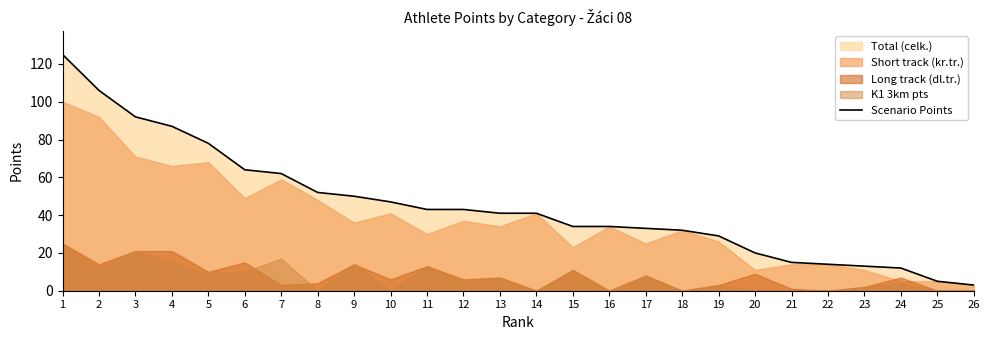

The value at 4 is 87. True or false?

True